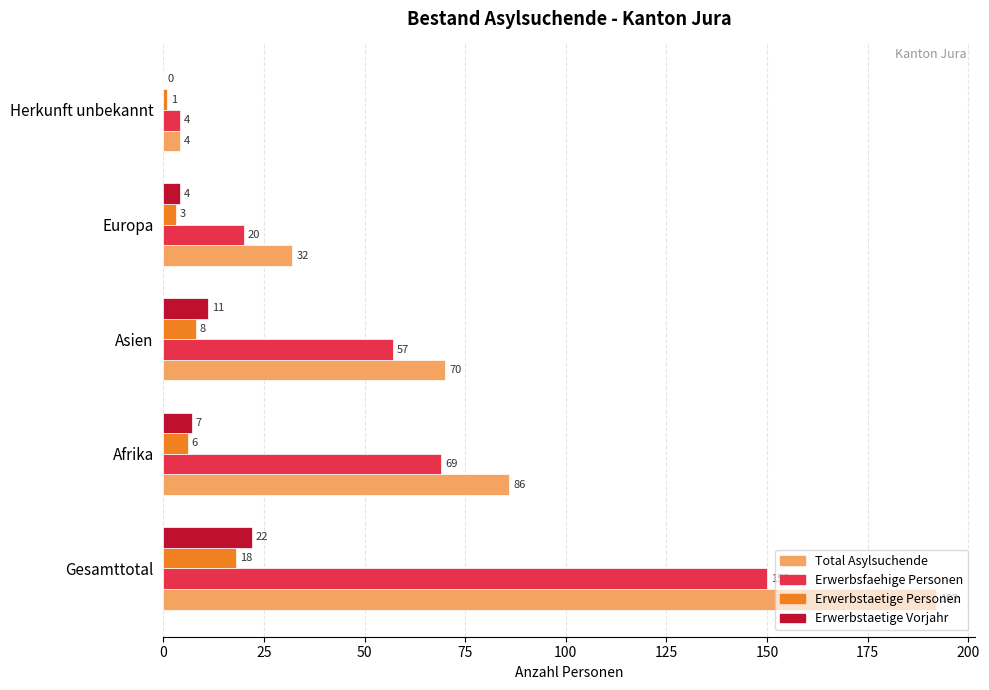

The Total Asylsuchende series shows 4 at Herkunft unbekannt. True or false?

True